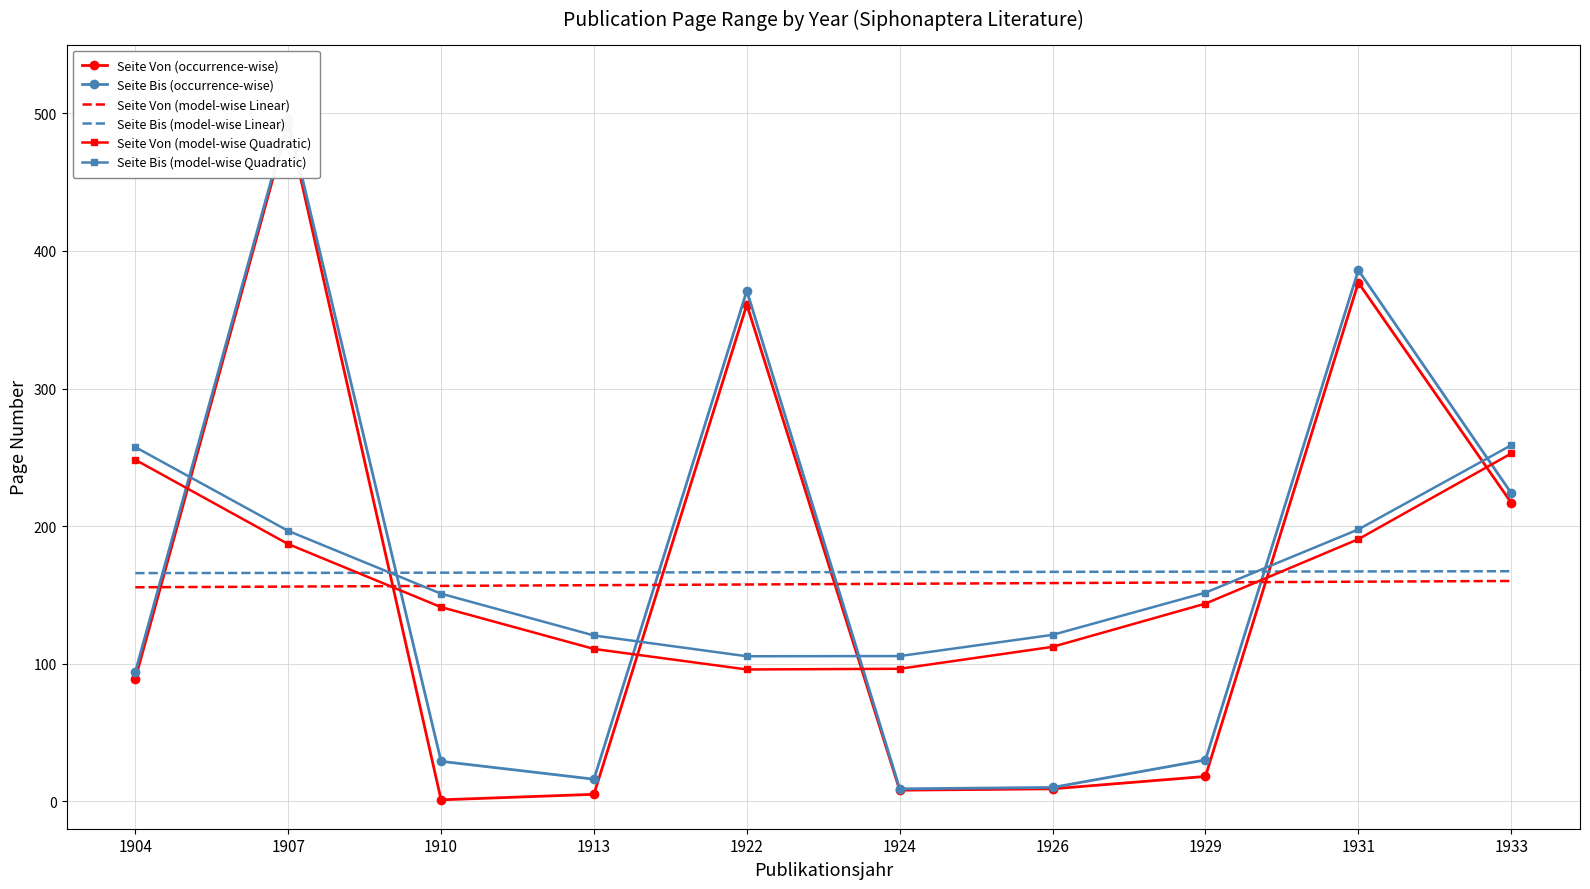

Reading right to left, list all the values displayed in this chart.

Seite Von (occurrence-wise): 1933=217.0	1931=377.0	1929=18.0	1926=9.0	1924=8.0	1922=361.0	1913=5.0	1910=1.0	1907=493.0	1904=89.0
Seite Bis (occurrence-wise): 1933=224.0	1931=386.0	1929=30.0	1926=10.0	1924=9.0	1922=371.0	1913=16.0	1910=29.0	1907=496.0	1904=94.0
Seite Von (model-wise Linear): 1933=160.1	1931=159.6	1929=159.1	1926=158.6	1924=158.1	1922=157.5	1913=157.0	1910=156.5	1907=156.0	1904=155.5
Seite Bis (model-wise Linear): 1933=167.2	1931=167.0	1929=166.9	1926=166.7	1924=166.6	1922=166.4	1913=166.3	1910=166.1	1907=166.0	1904=165.8
Seite Von (model-wise Quadratic): 1933=252.8	1931=190.5	1929=143.6	1926=112.2	1924=96.3	1922=95.8	1913=110.7	1910=141.1	1907=186.9	1904=248.2
Seite Bis (model-wise Quadratic): 1933=258.8	1931=197.6	1929=151.6	1926=120.9	1924=105.5	1922=105.4	1913=120.5	1910=150.9	1907=196.5	1904=257.4